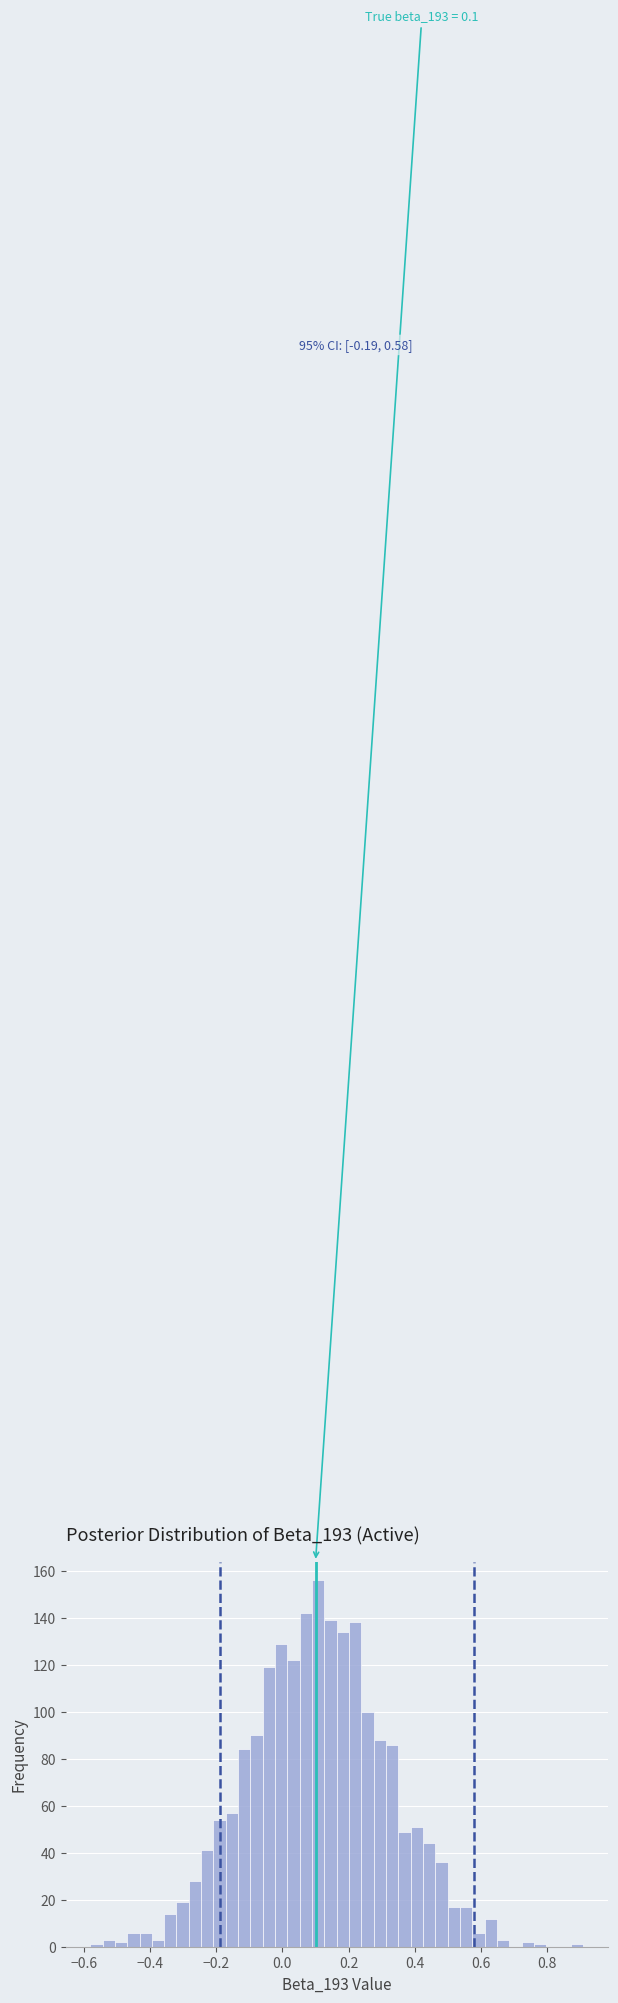

Around what value on the x-axis is the tallest bar? Give the approximate position of its centre, as read against the axis.

0.10